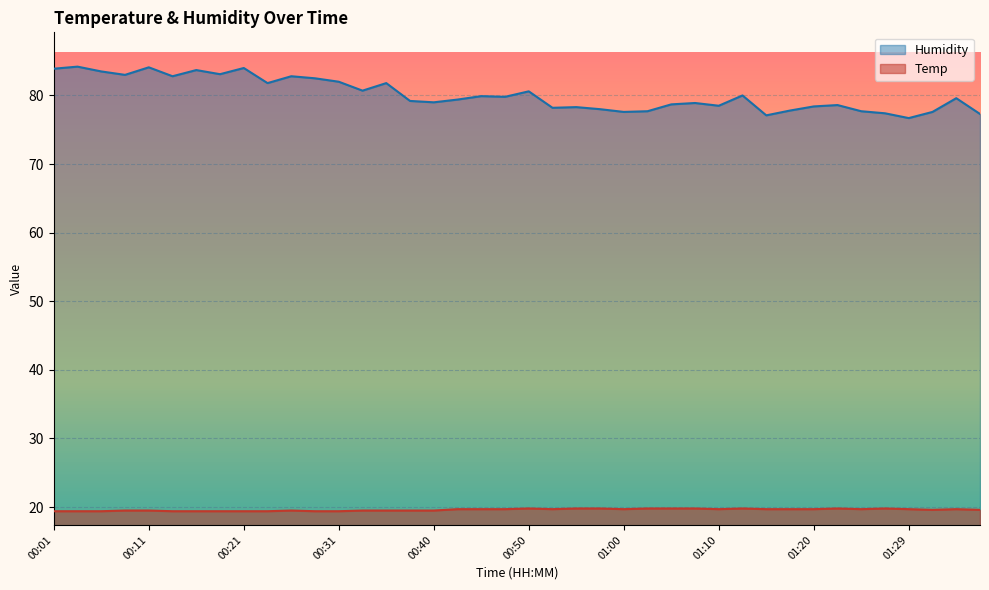

The value of Humidity at 00:57 is 78.0. True or false?

True